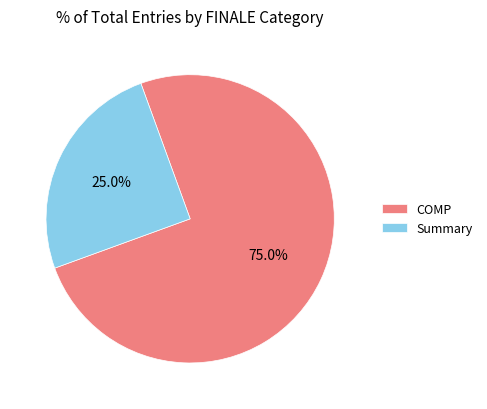

Rank the categories by value from lowest to highest.

Summary, COMP